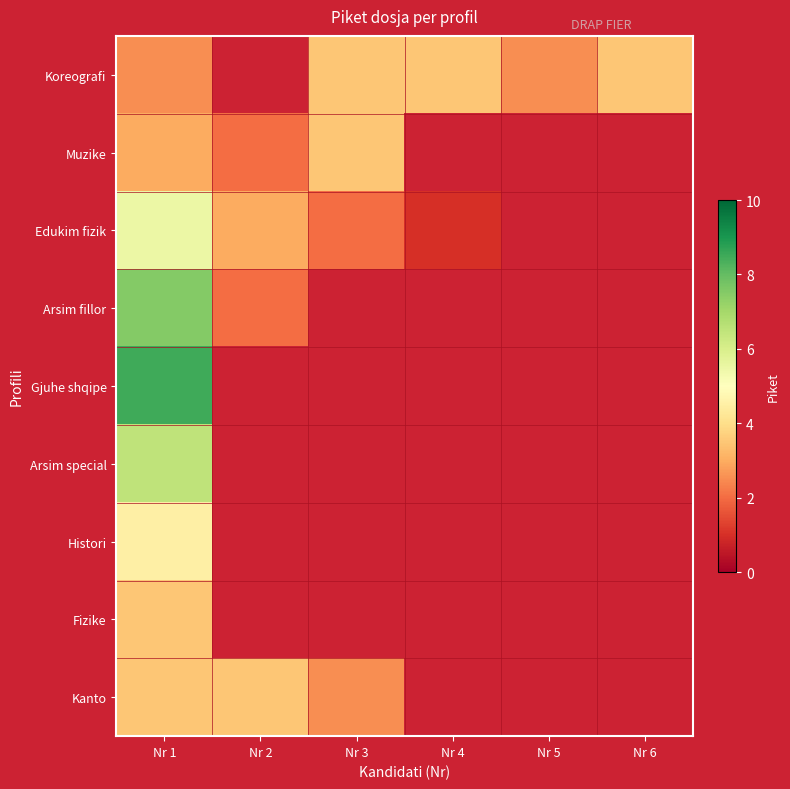

At which label is Edukim fizik closest to 3?

Nr 2